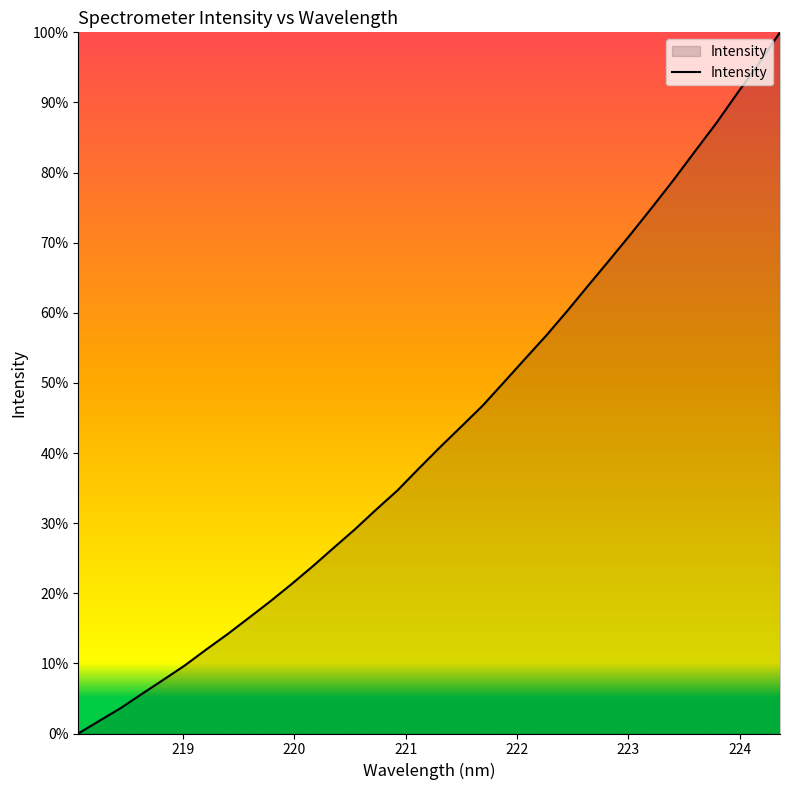

What is the maximum value shown in the chart?

100.0